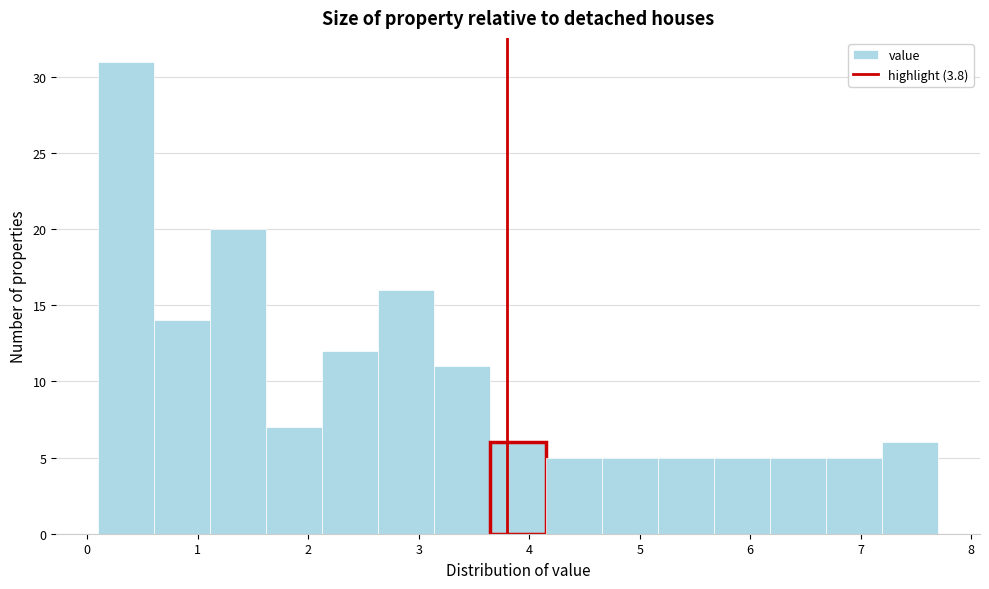

Reading left to right, list every bar in this chart as the range it spans on the x-axis followed by its height. Neither the bar edges nor the heights are printed on the chart, so give them approximately, as read against the axes.

0.1 to 0.6: 31
0.6 to 1.1: 14
1.1 to 1.6: 20
1.6 to 2.1: 7
2.1 to 2.6: 12
2.6 to 3.1: 16
3.1 to 3.6: 11
3.6 to 4.2: 6
4.2 to 4.7: 5
4.7 to 5.2: 5
5.2 to 5.7: 5
5.7 to 6.2: 5
6.2 to 6.7: 5
6.7 to 7.2: 5
7.2 to 7.7: 6